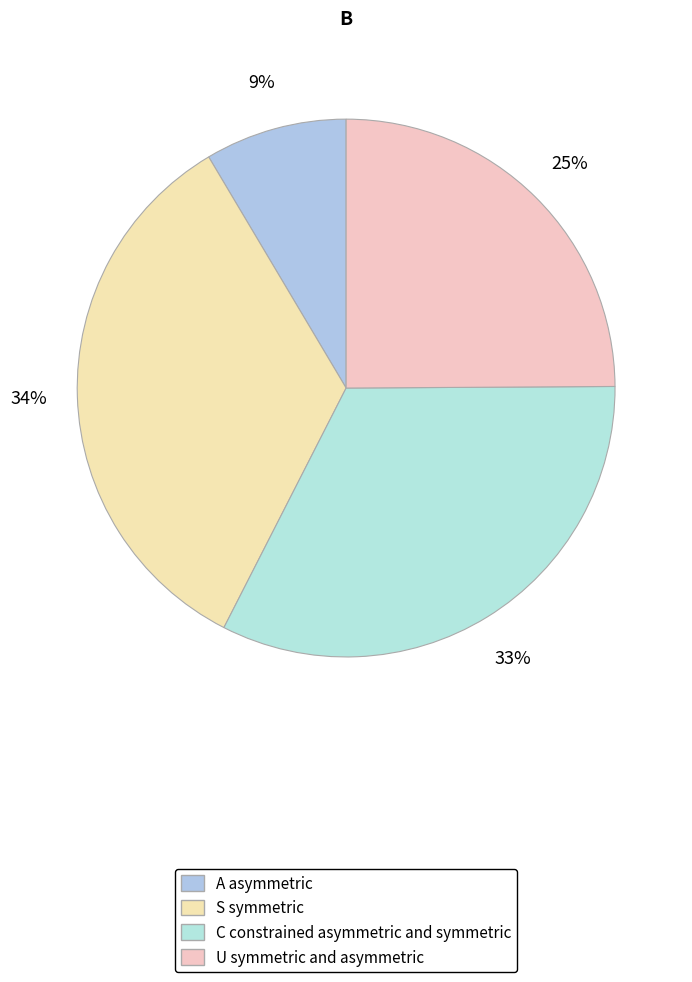

Rank the categories by value from highest to lowest.

S symmetric, C constrained asymmetric and symmetric, U symmetric and asymmetric, A asymmetric